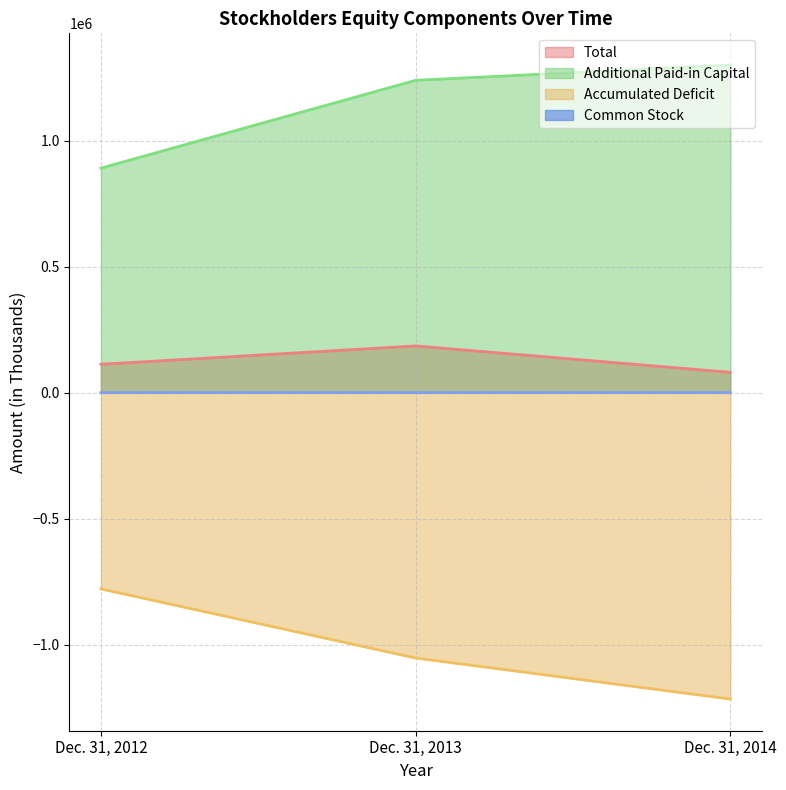

Which series has the largest range (max minus min)?

Accumulated Deficit